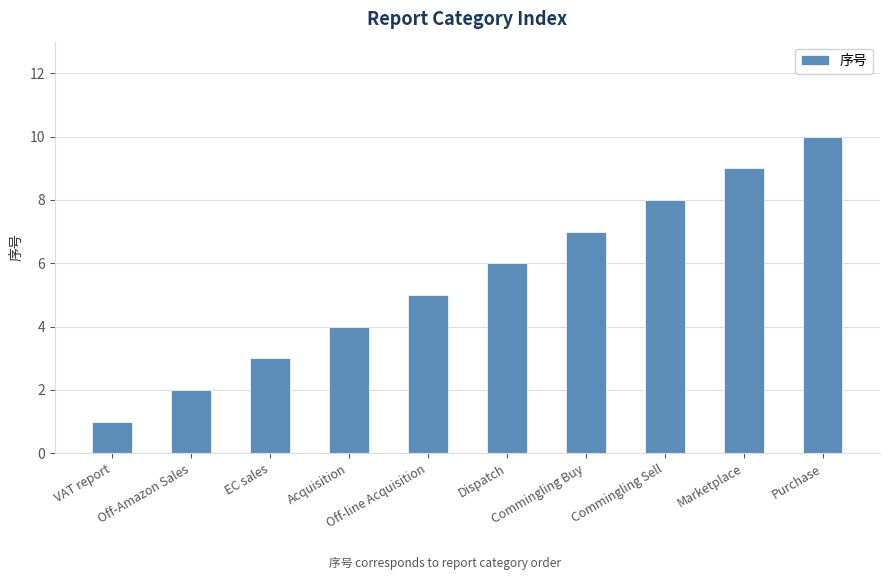

What is the change in value from EC sales to Dispatch?

+3